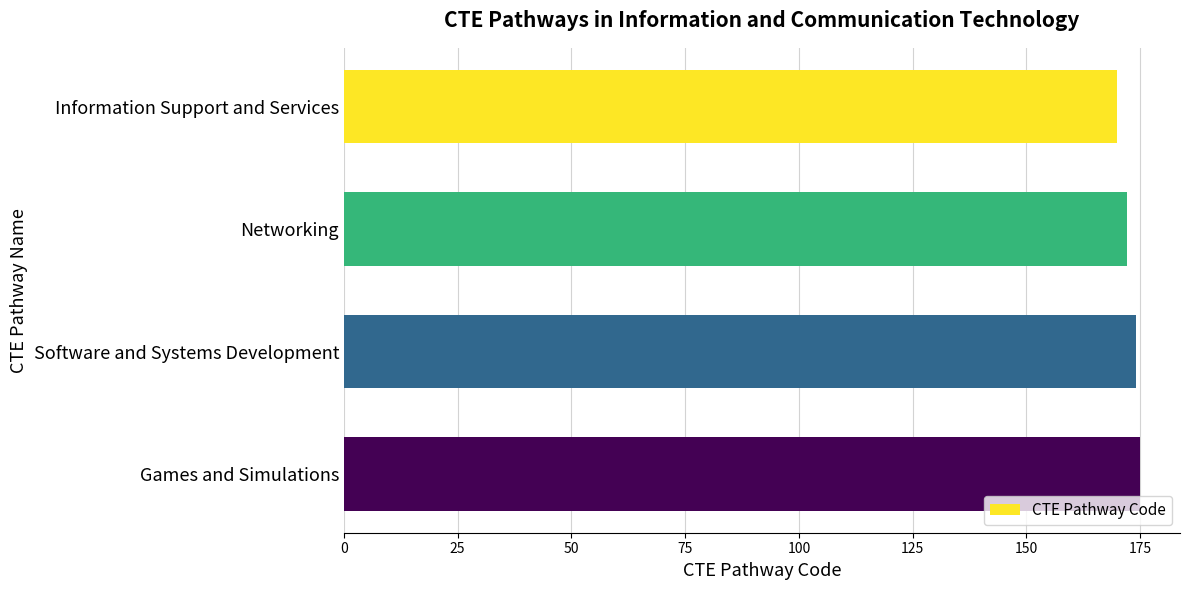

The chart shows a value of 175 at Games and Simulations. True or false?

True